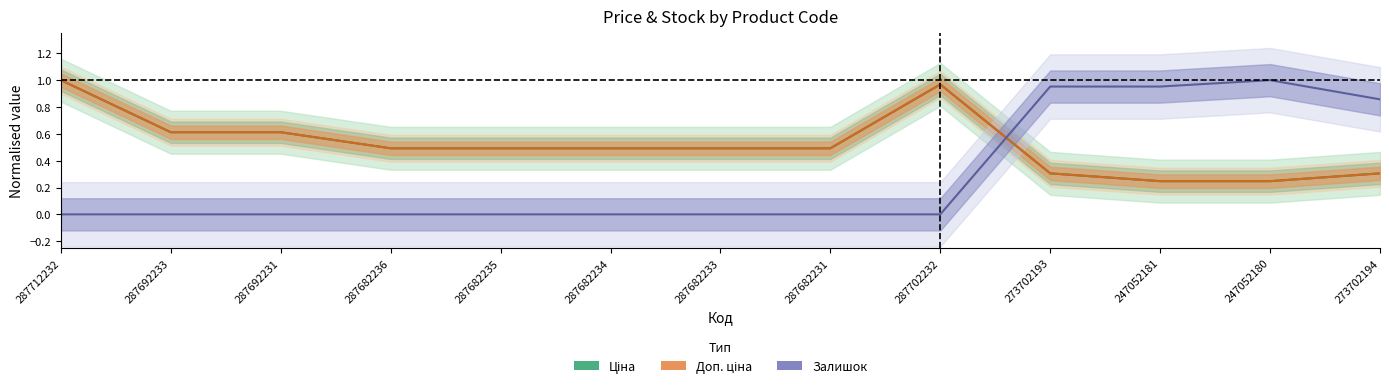

Reading left to right, extract all data points from this chart.

Ціна: 287712232=1.0	287692233=0.6	287692231=0.6	287682236=0.5	287682235=0.5	287682234=0.5	287682233=0.5	287682231=0.5	287702232=1.0	273702193=0.3	247052181=0.2	247052180=0.2	273702194=0.3
Доп. ціна: 287712232=1.0	287692233=0.6	287692231=0.6	287682236=0.5	287682235=0.5	287682234=0.5	287682233=0.5	287682231=0.5	287702232=1.0	273702193=0.3	247052181=0.2	247052180=0.2	273702194=0.3
Залишок: 287712232=0.0	287692233=0.0	287692231=0.0	287682236=0.0	287682235=0.0	287682234=0.0	287682233=0.0	287682231=0.0	287702232=0.0	273702193=1.0	247052181=1.0	247052180=1.0	273702194=0.9